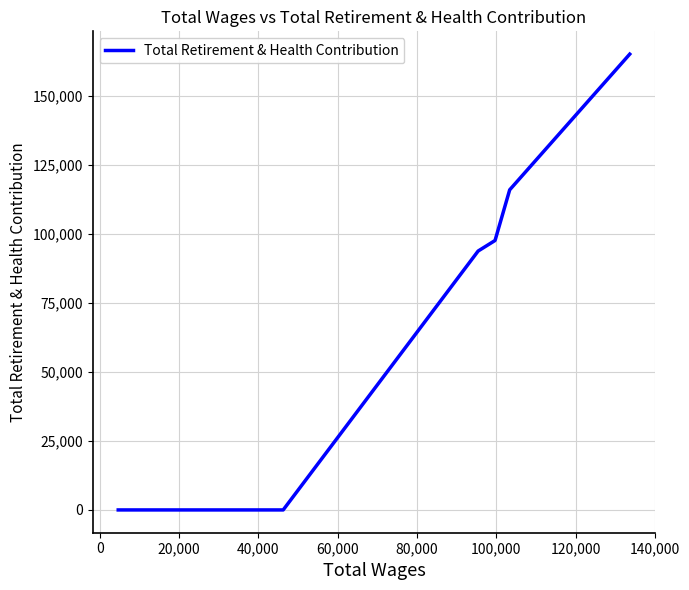

What is the difference between the maximum and second lowest values?

164993